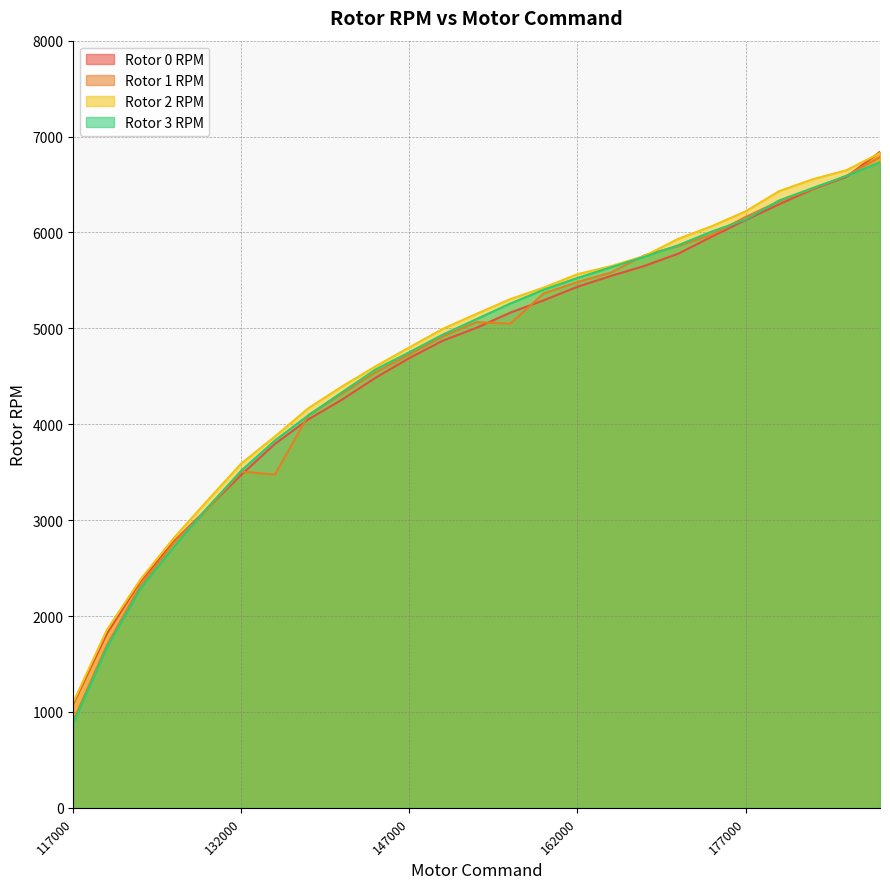

At which category is the sum across all series the highest?

189000